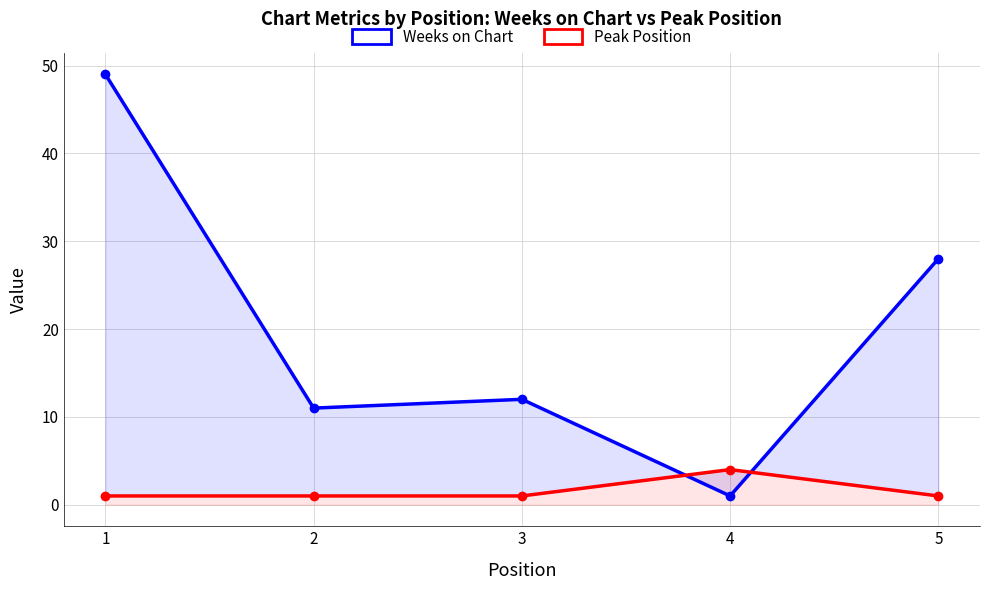

At which label does Weeks on Chart first exceed 12?

1